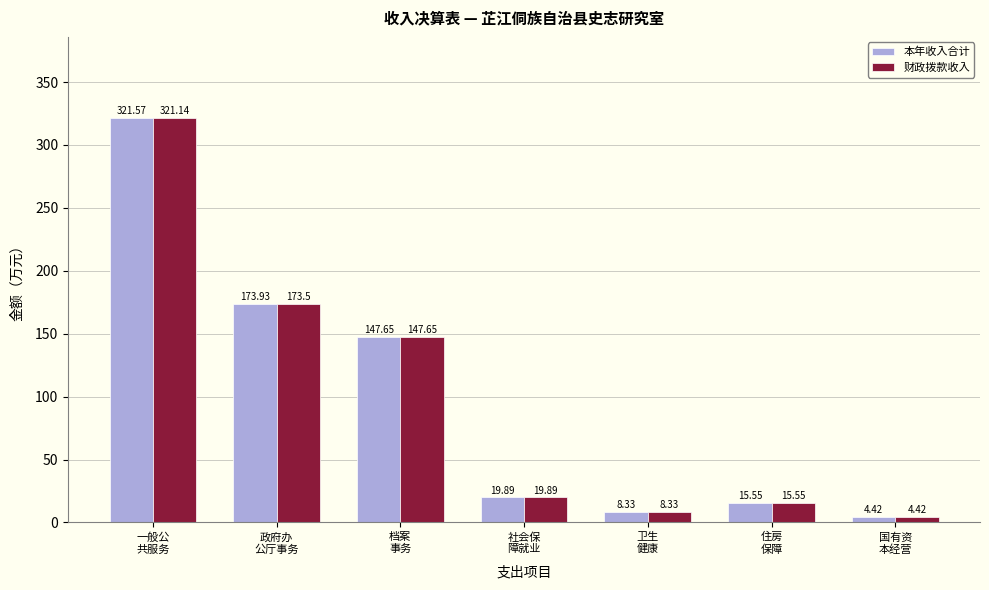

What are all the series names shown in the legend?

本年收入合计, 财政拨款收入